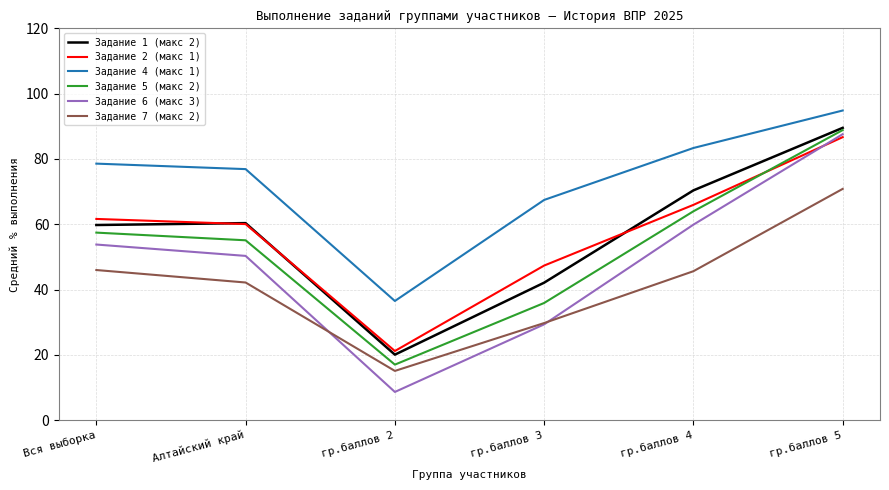

At гр.баллов 4, list the series in order from smallest to largest.

Задание 7 (макс 2), Задание 6 (макс 3), Задание 5 (макс 2), Задание 2 (макс 1), Задание 1 (макс 2), Задание 4 (макс 1)